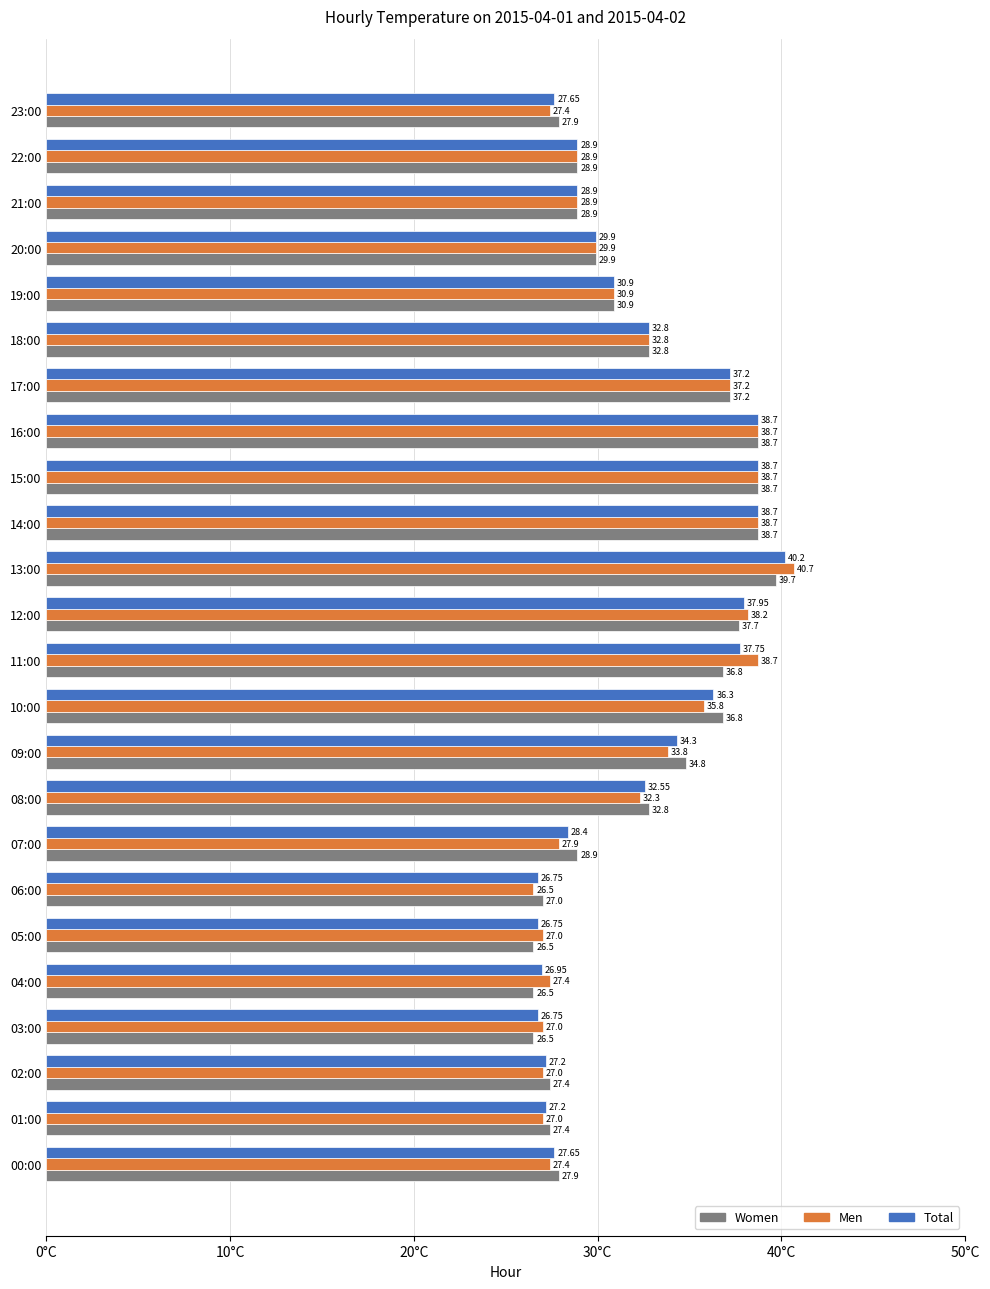

Between 05:00 and 13:00, which series saw the biggest shift?

Men